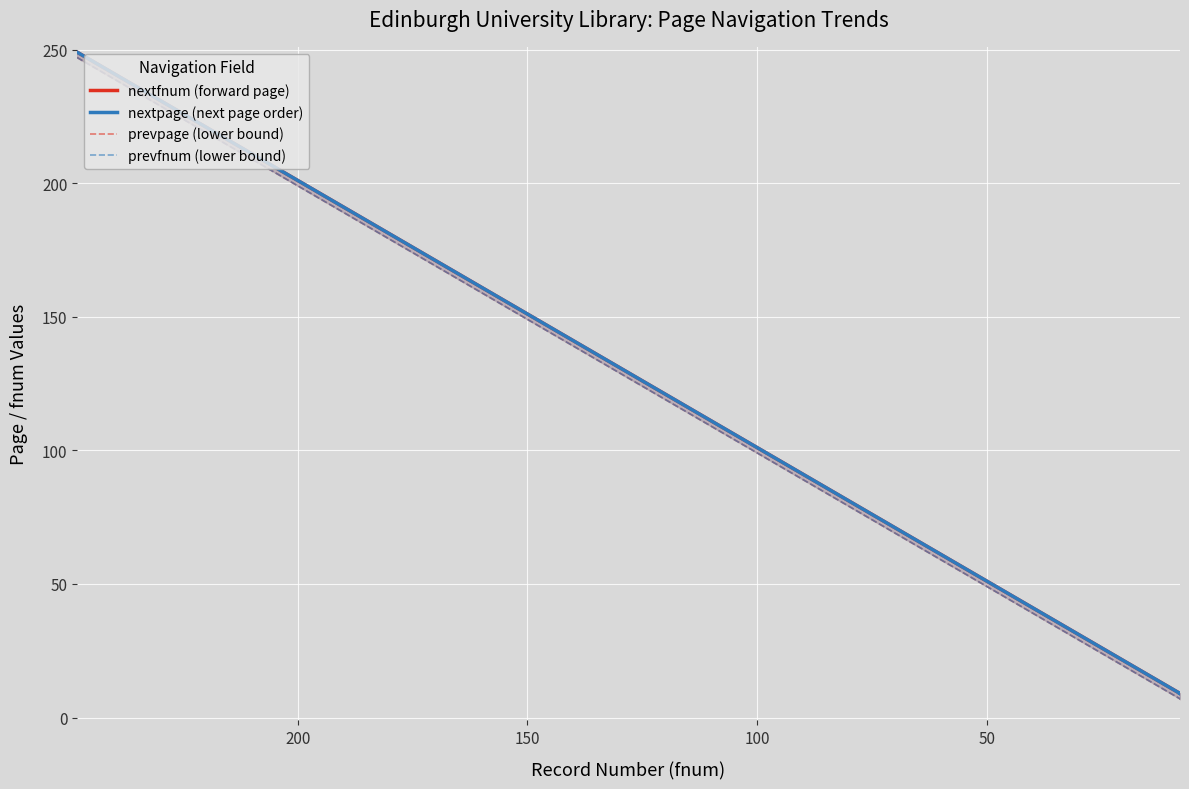

How many interior local valleys does the nextfnum (forward page) series have?

1